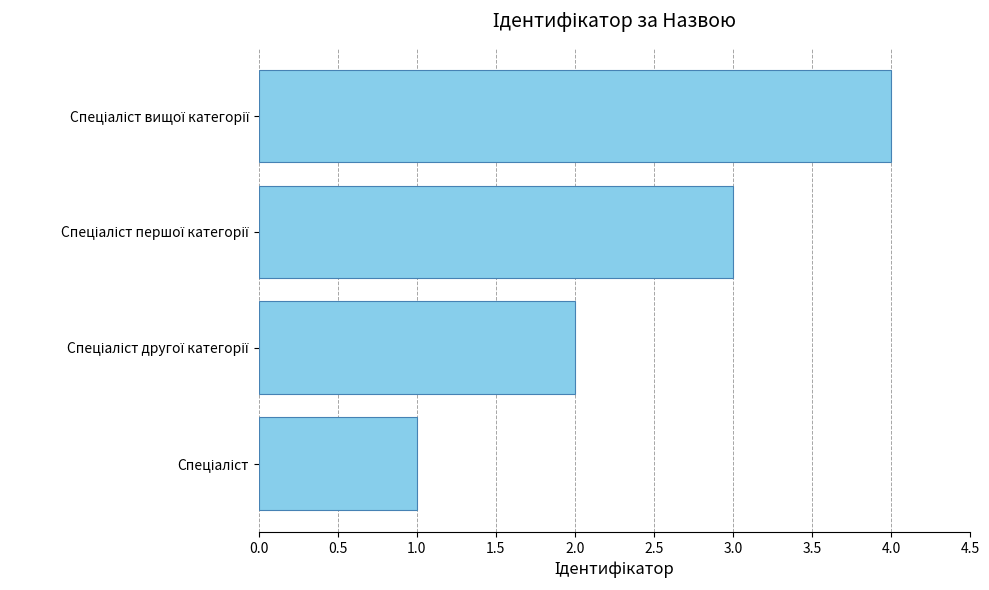

What is the difference between the maximum and minimum values?

3